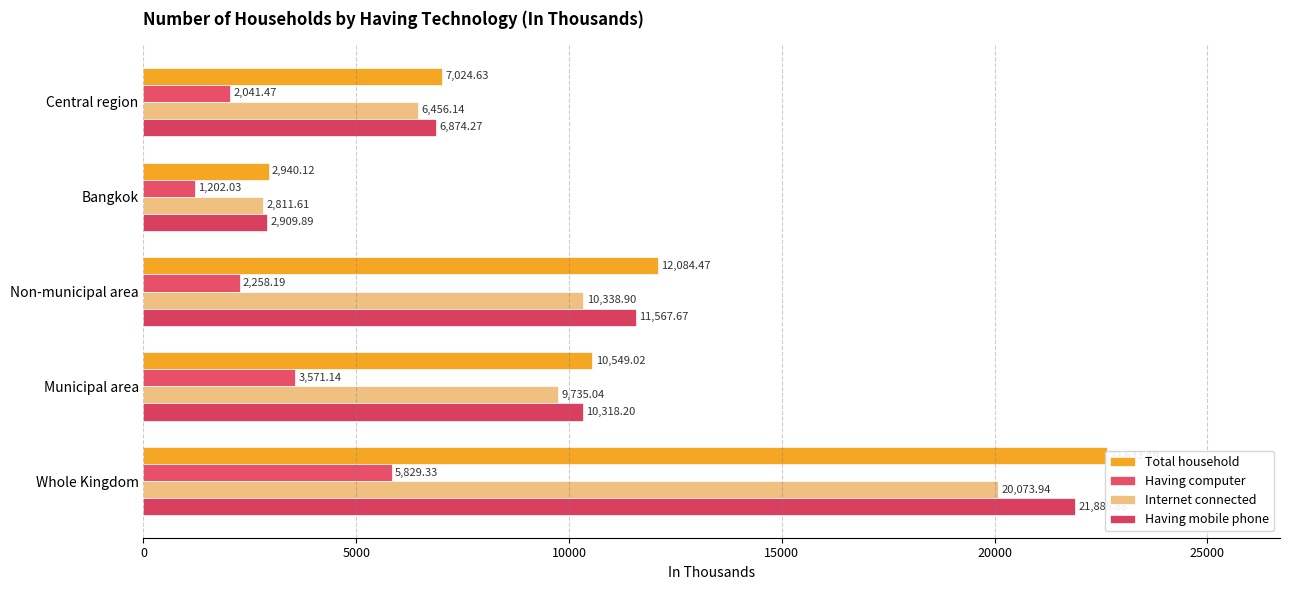

Reading left to right, extract all data points from this chart.

Total household: 22633.5	10549.0	12084.5	2940.1	7024.6
Having computer: 5829.3	3571.1	2258.2	1202.0	2041.5
Internet connected: 20073.9	9735.0	10338.9	2811.6	6456.1
Having mobile phone: 21885.9	10318.2	11567.7	2909.9	6874.3